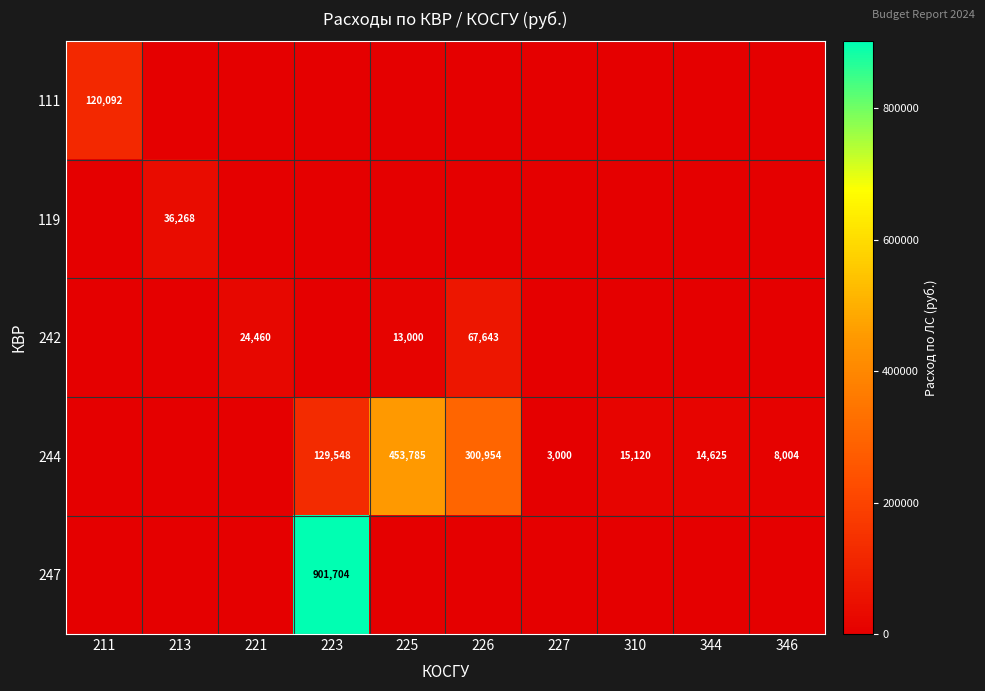

At which category is the sum across all series the highest?

223